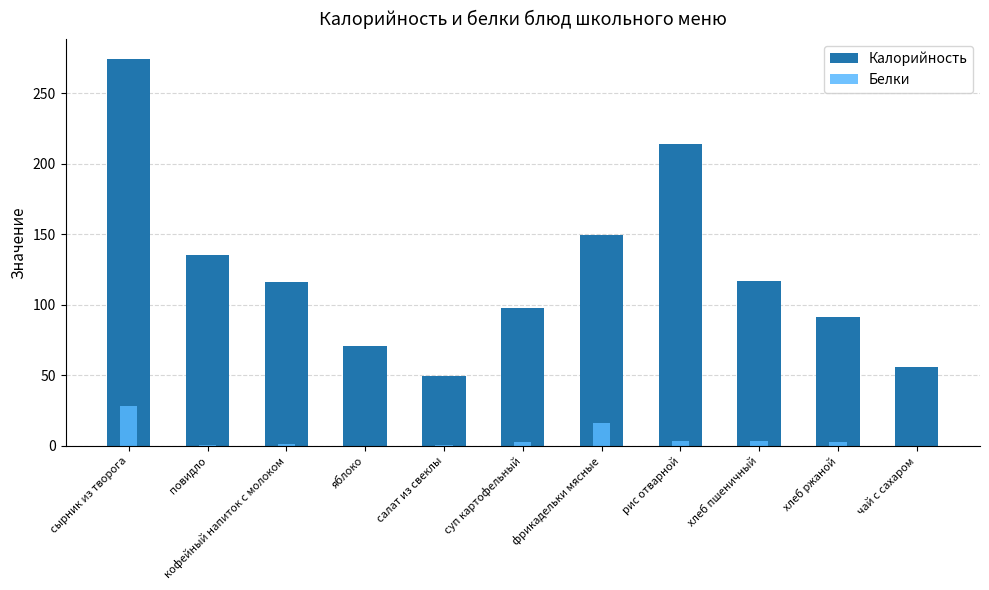

Read the Калорийность value at хлеб ржаной.

91.0